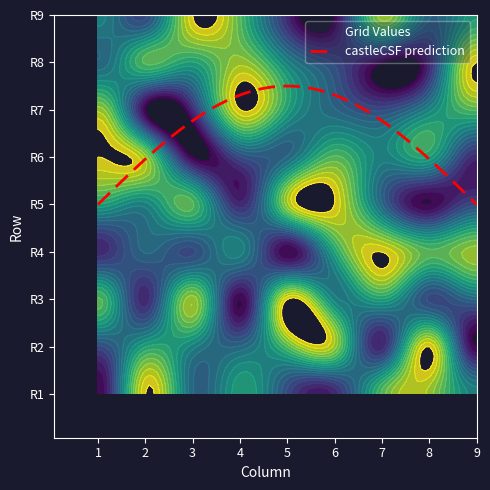

What is the sum of the 1 values at 6 and 5?

17